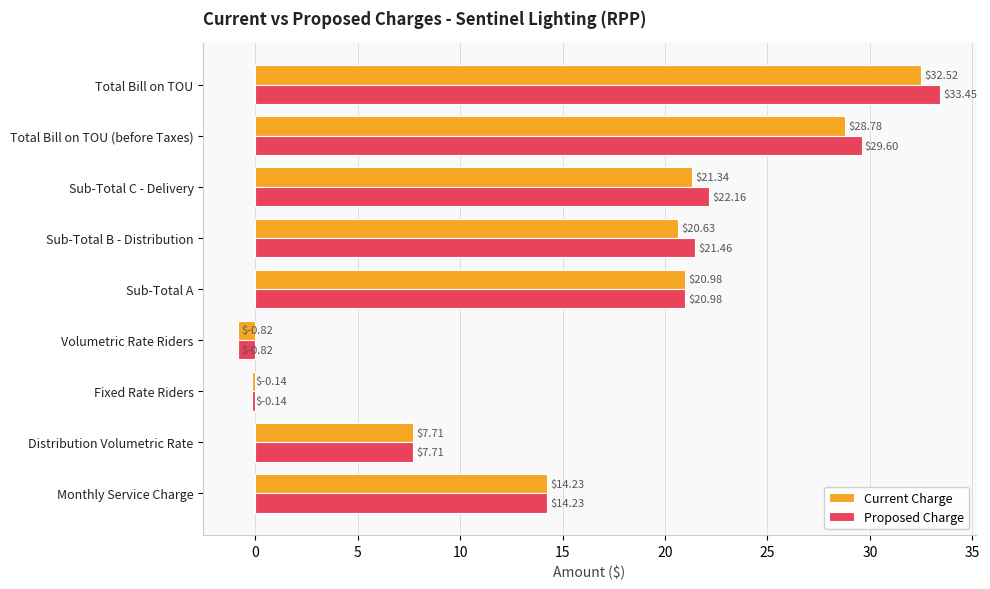

How many data points in Current Charge are above 20?

5